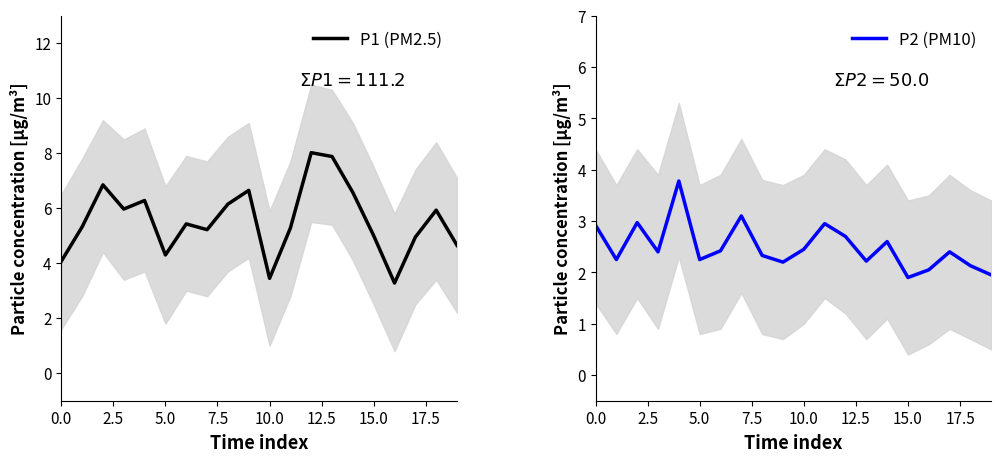

What is the lowest value of the P1 (PM2.5) series?

3.3